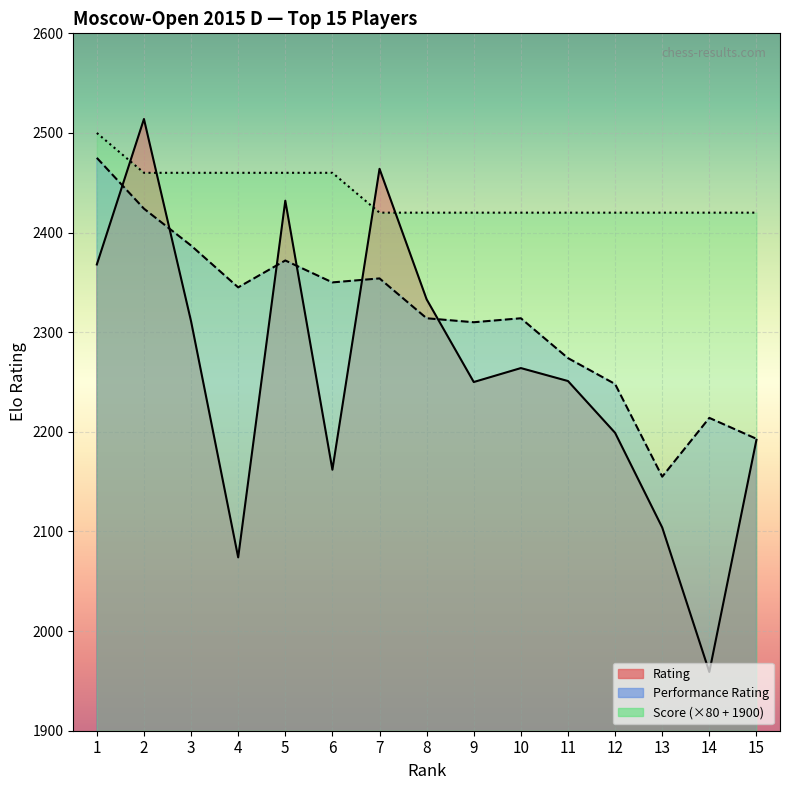

Rank the series by their maximum value, from lowest to highest.

Performance Rating, Score (×80 + 1900), Rating